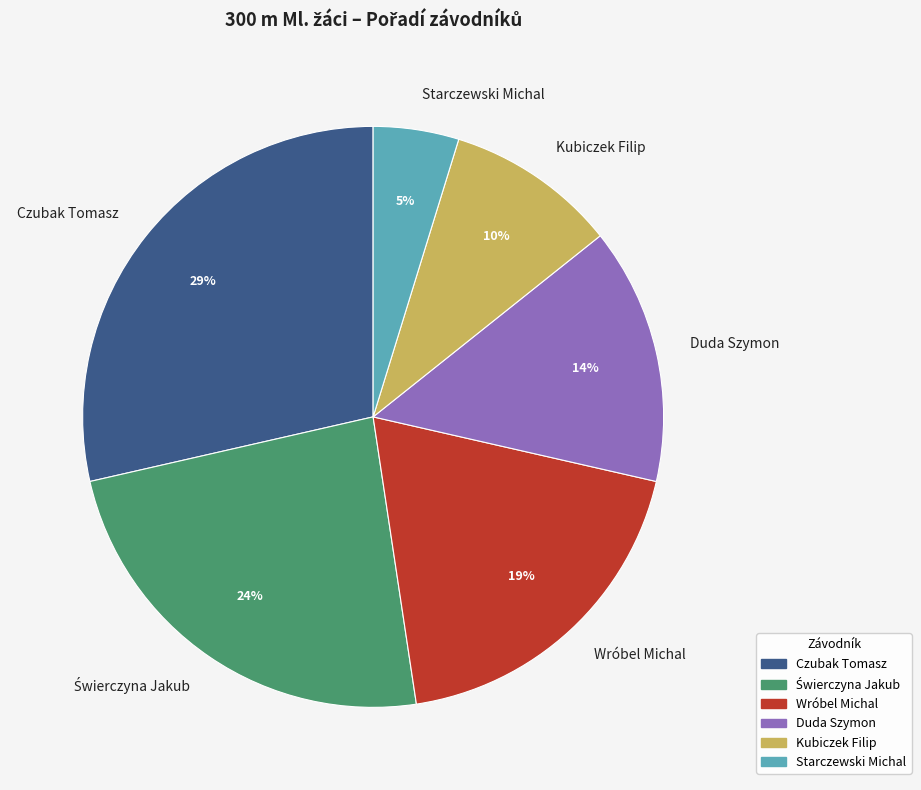

What is the ratio of the value at Kubiczek Filip to the value at Czubak Tomasz?

0.3